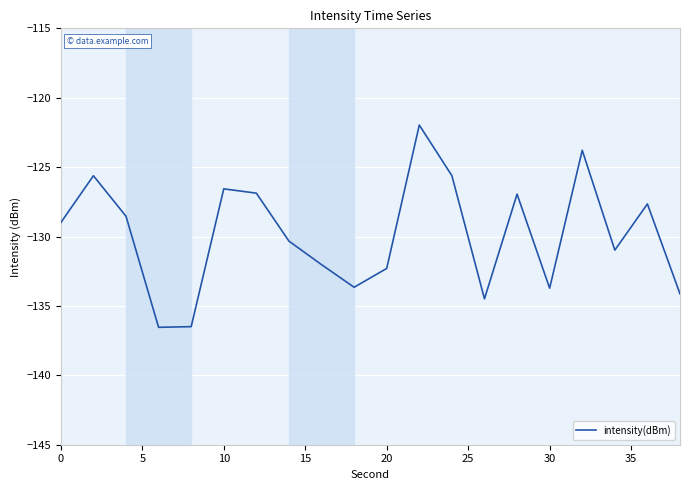

What is the difference between the maximum and minimum values?

14.6